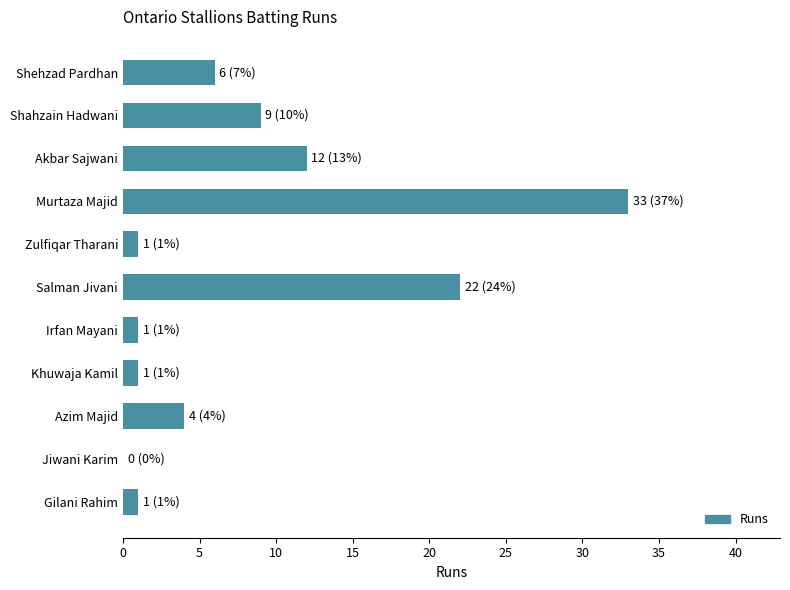

What is the sum of all values?

90